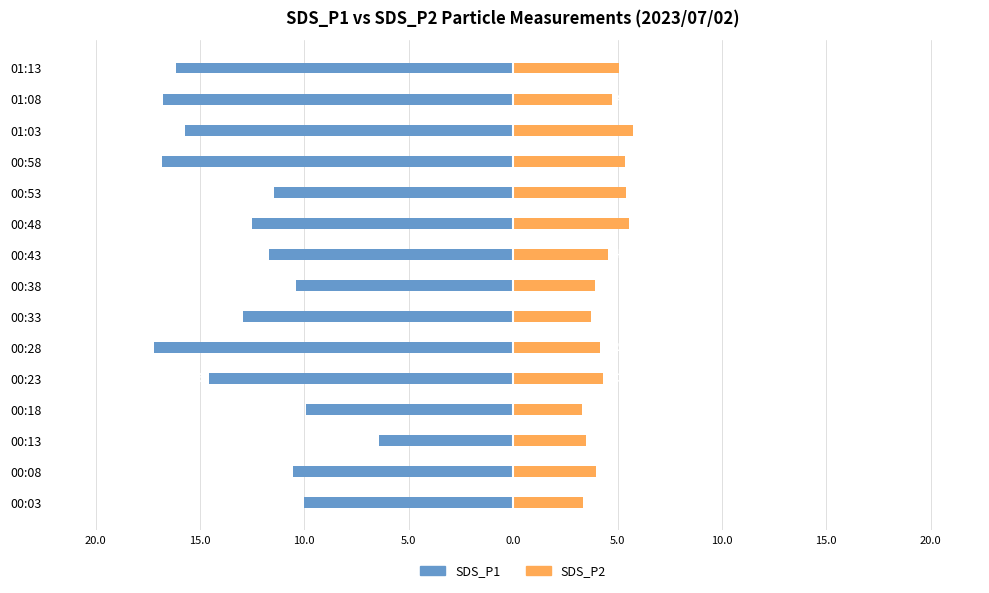

What is the value of the SDS_P1 bar at the 4th from the left?

-9.9